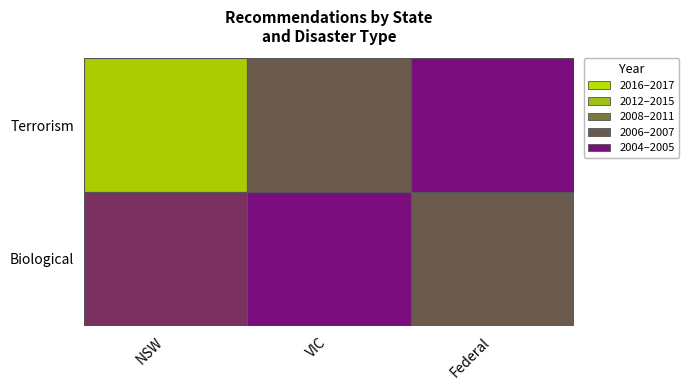

Is the value of VIC at Biological greater than the value of NSW at Biological?

No